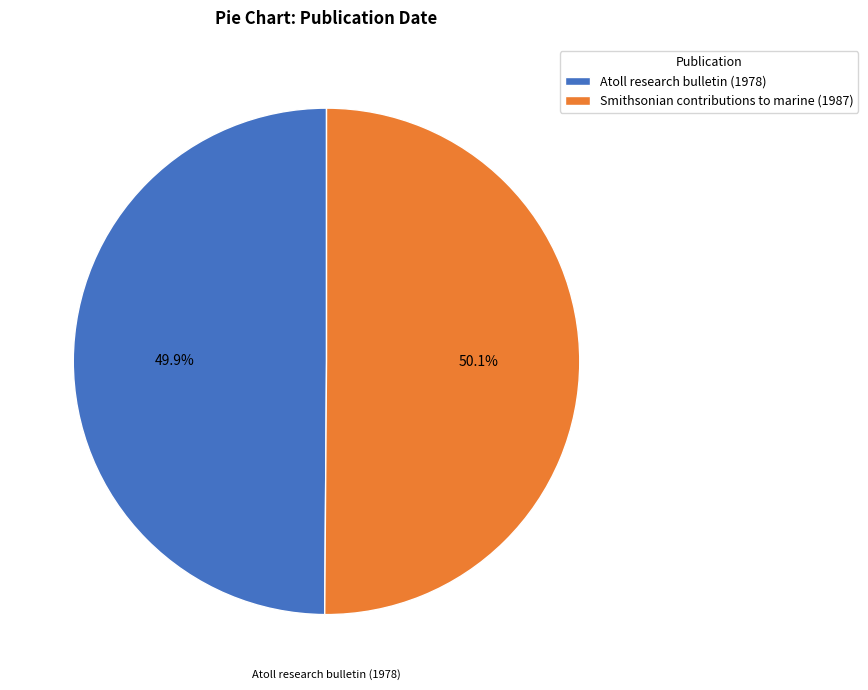

Approximately how many times larger is the value at Atoll research bulletin (1978) compared to Smithsonian contributions to marine (1987)?

1.0